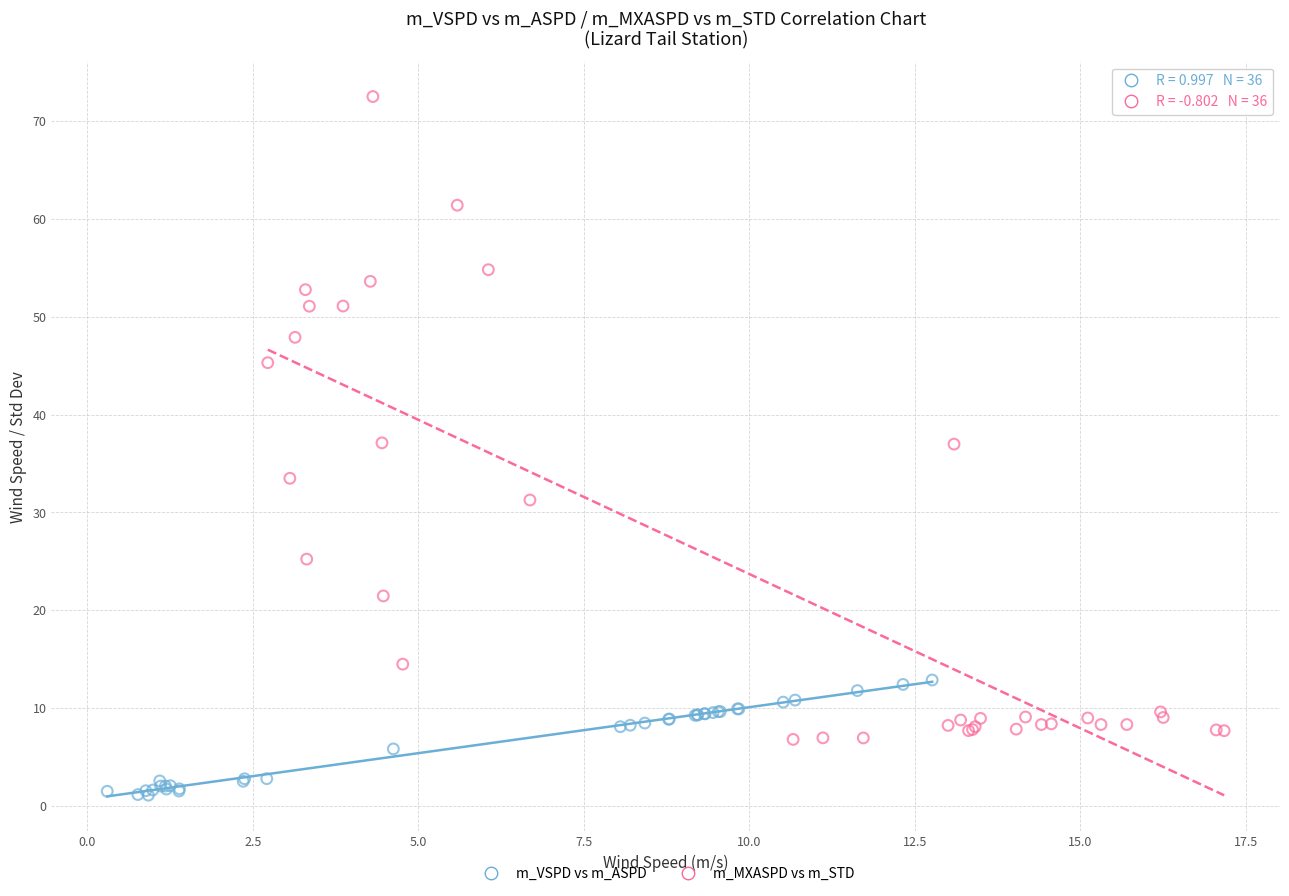

Which series contains the highest Y value?

m_MXASPD vs m_STD